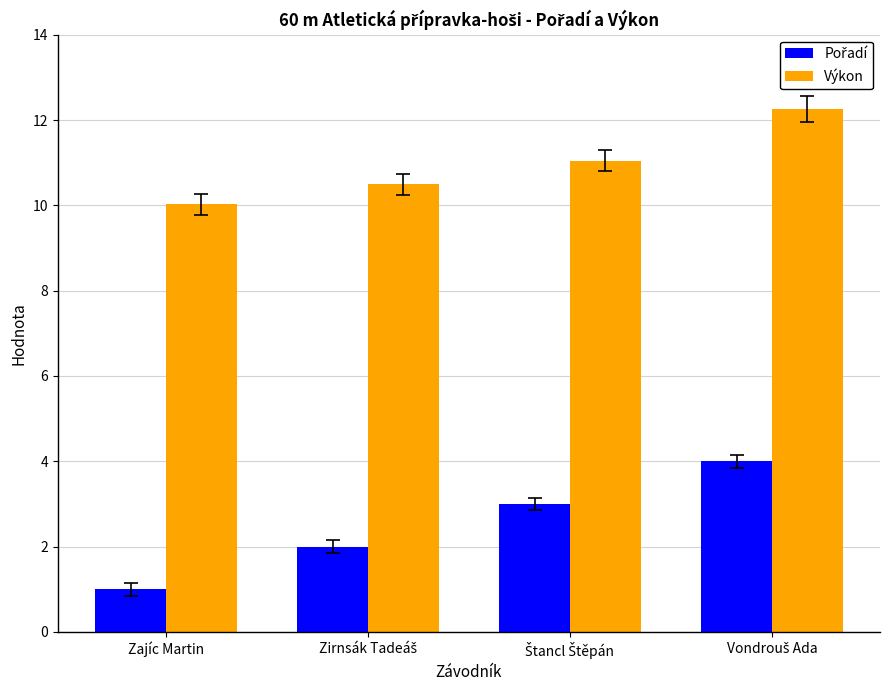

What is the difference between the highest and lowest values at Zajíc Martin?

9.0